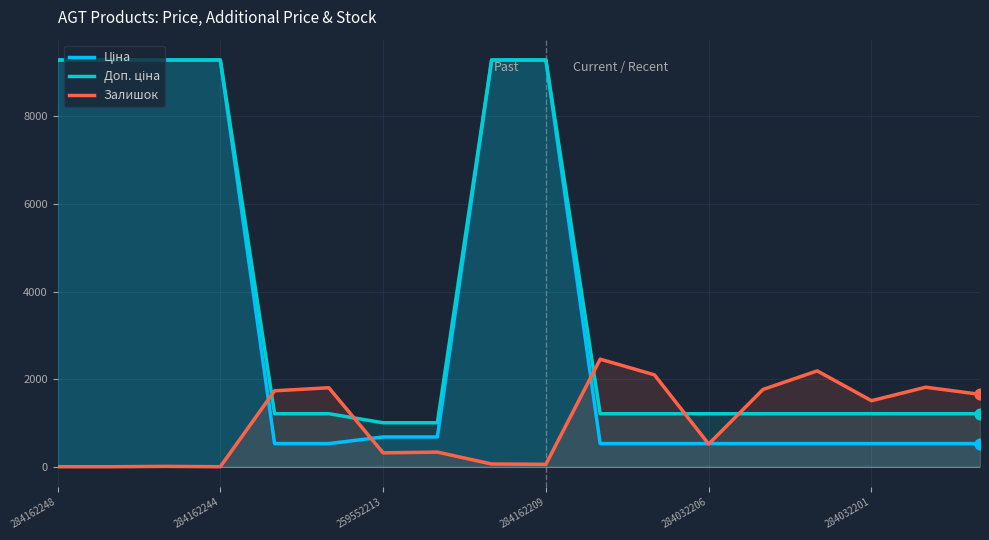

Which series has the widest spread of Y values?

Ціна